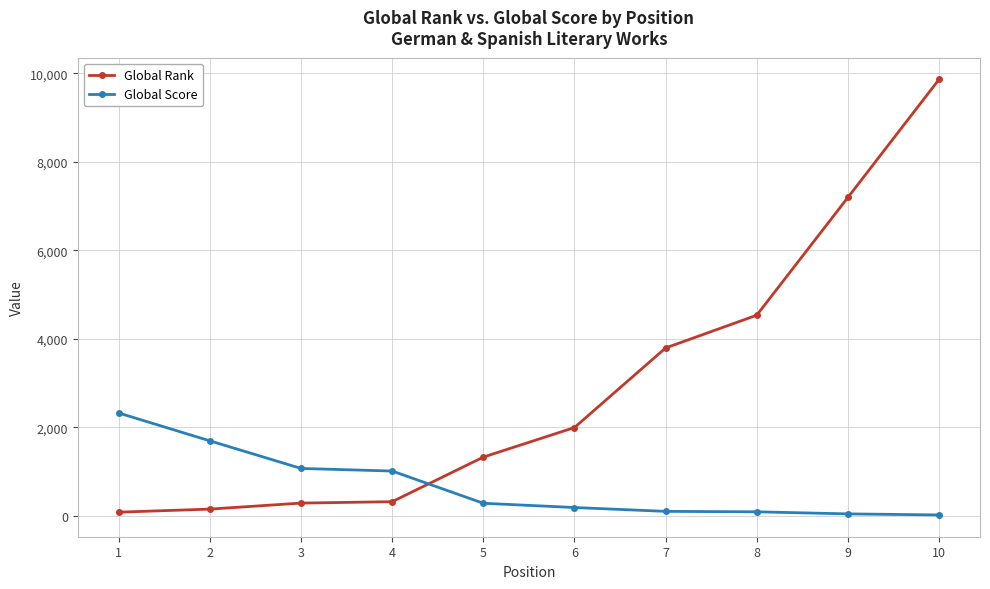

Is the value of Global Score at 2 greater than the value of Global Rank at 8?

No